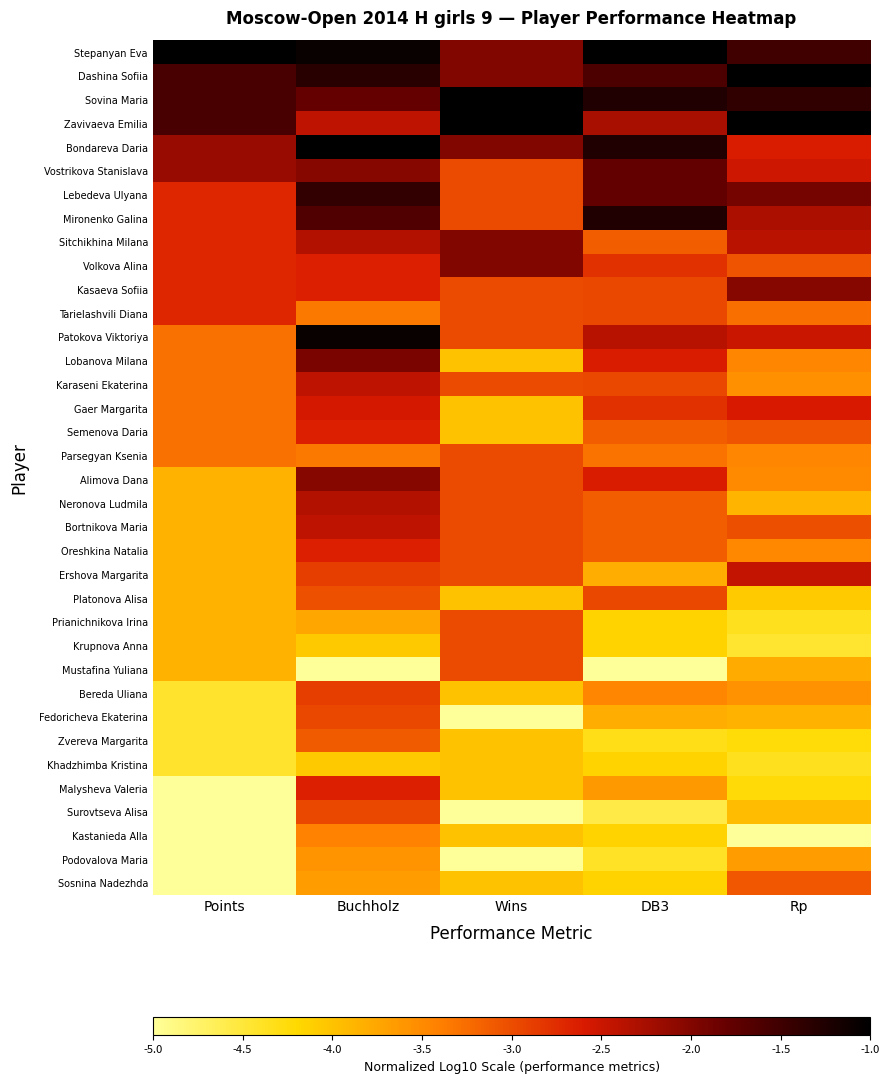

Rank the series at Wins from highest to lowest value.

Sovina Maria, Zavivaeva Emilia, Stepanyan Eva, Dashina Sofiia, Bondareva Daria, Sitchikhina Milana, Volkova Alina, Vostrikova Stanislava, Lebedeva Ulyana, Mironenko Galina, Kasaeva Sofiia, Tarielashvili Diana, Patokova Viktoriya, Karaseni Ekaterina, Parsegyan Ksenia, Alimova Dana, Neronova Ludmila, Bortnikova Maria, Oreshkina Natalia, Ershova Margarita, Prianichnikova Irina, Krupnova Anna, Mustafina Yuliana, Lobanova Milana, Gaer Margarita, Semenova Daria, Platonova Alisa, Bereda Uliana, Zvereva Margarita, Khadzhimba Kristina, Malysheva Valeria, Kastanieda Alla, Sosnina Nadezhda, Fedoricheva Ekaterina, Surovtseva Alisa, Podovalova Maria